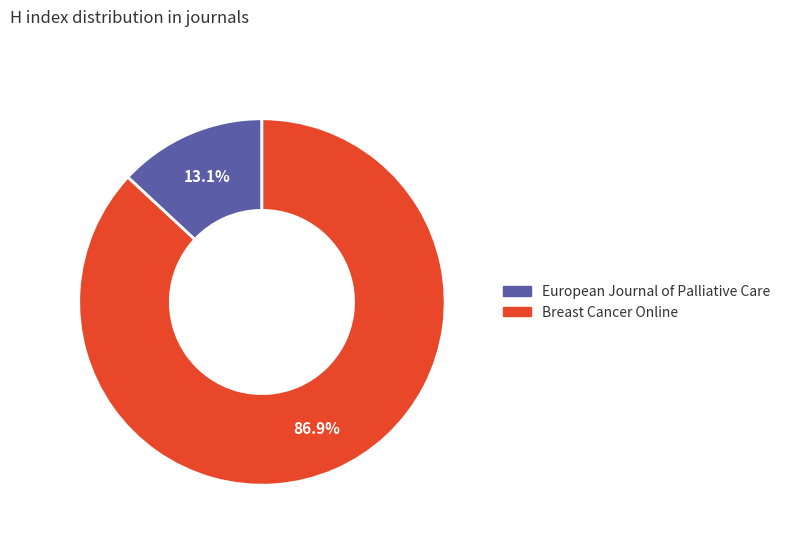

To the nearest percent, what is the average slice percentage?

50%